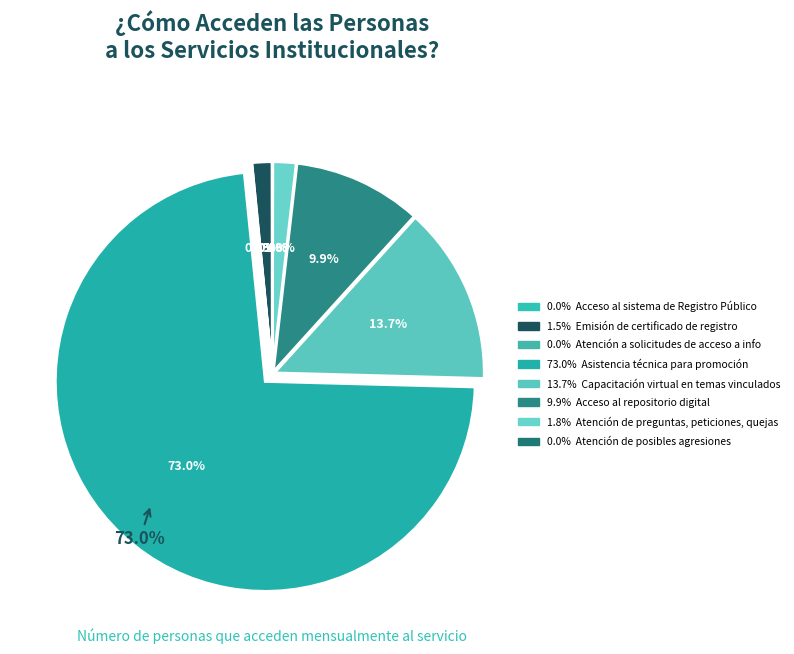

Between Asistencia técnica para
promoción and Acceso al repositorio
digital, which is larger?

Asistencia técnica para
promoción